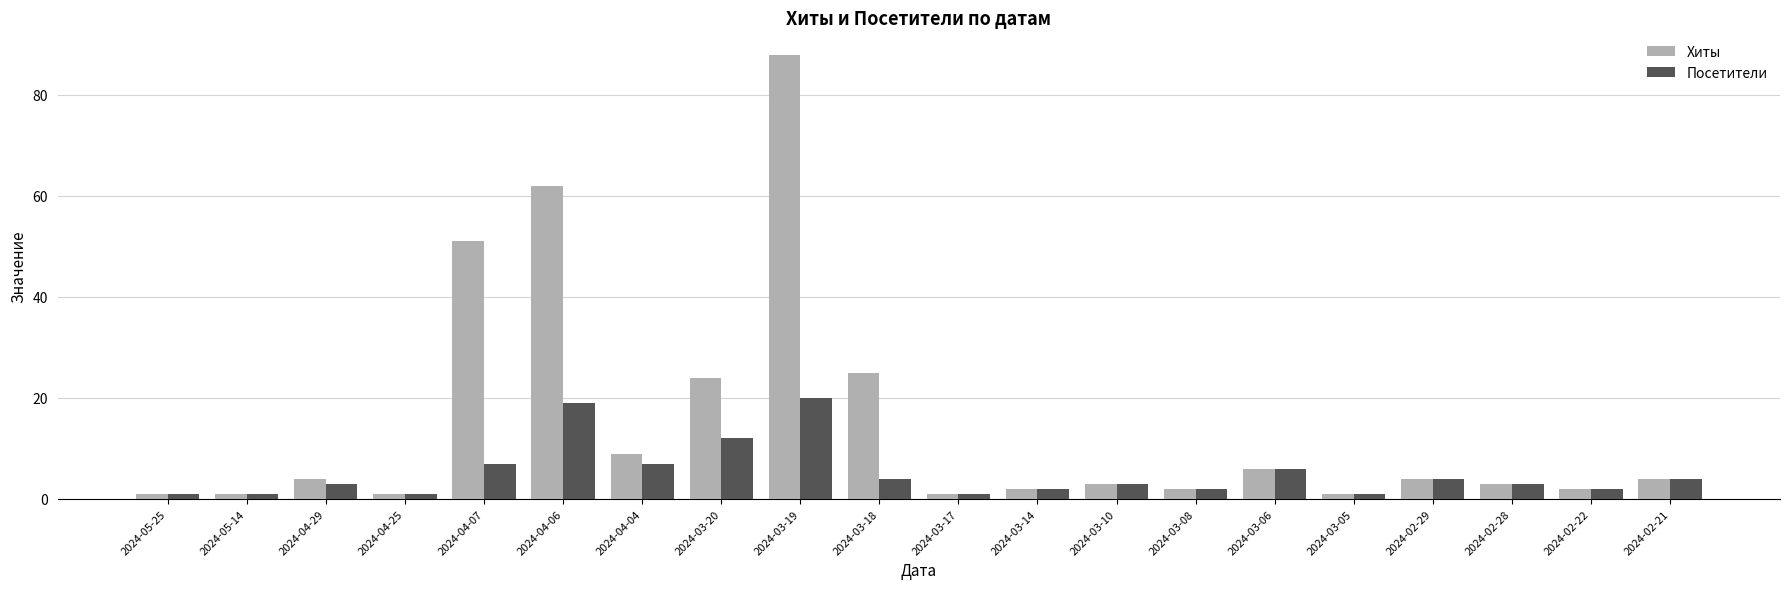

Is the value of Хиты at 2024-04-25 greater than the value of Посетители at 2024-04-29?

No